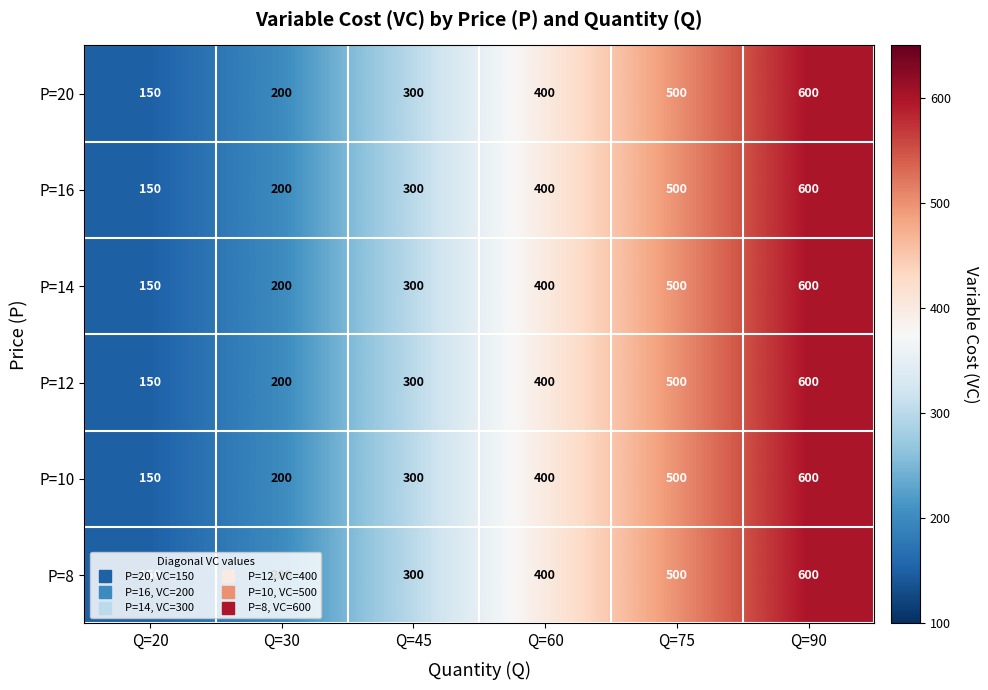

At which category is the sum across all series the highest?

Q=90